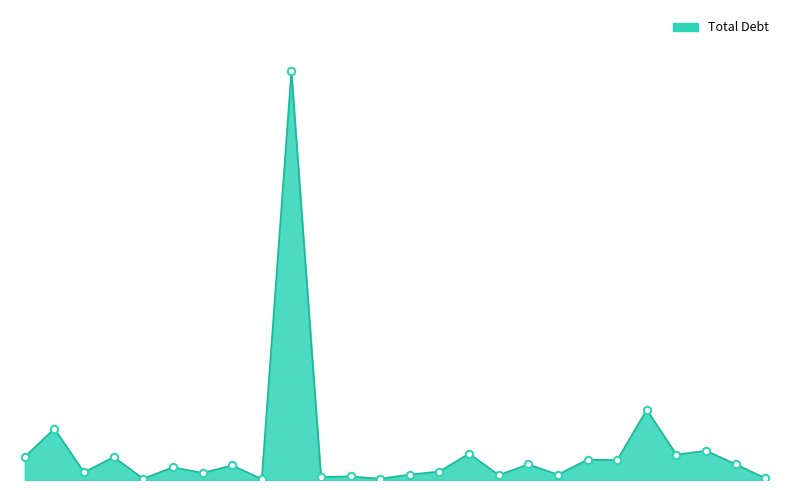

Is this an area chart (filled region under the line)?

Yes